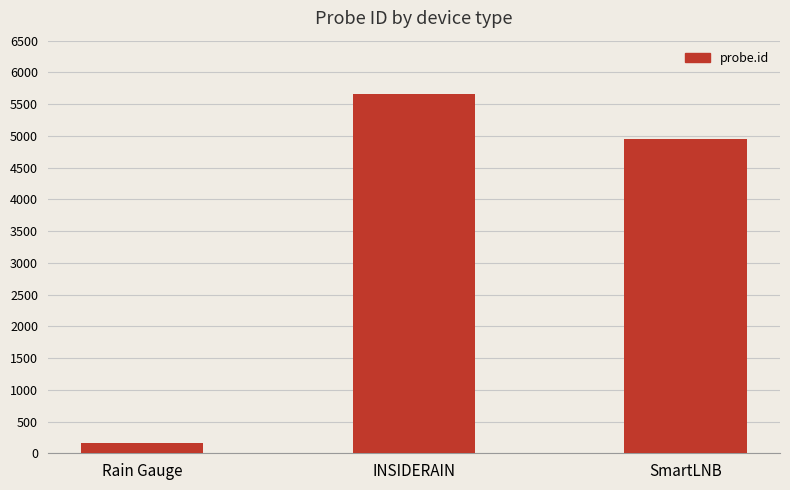

The chart shows a value of 8837 at INSIDERAIN. True or false?

False